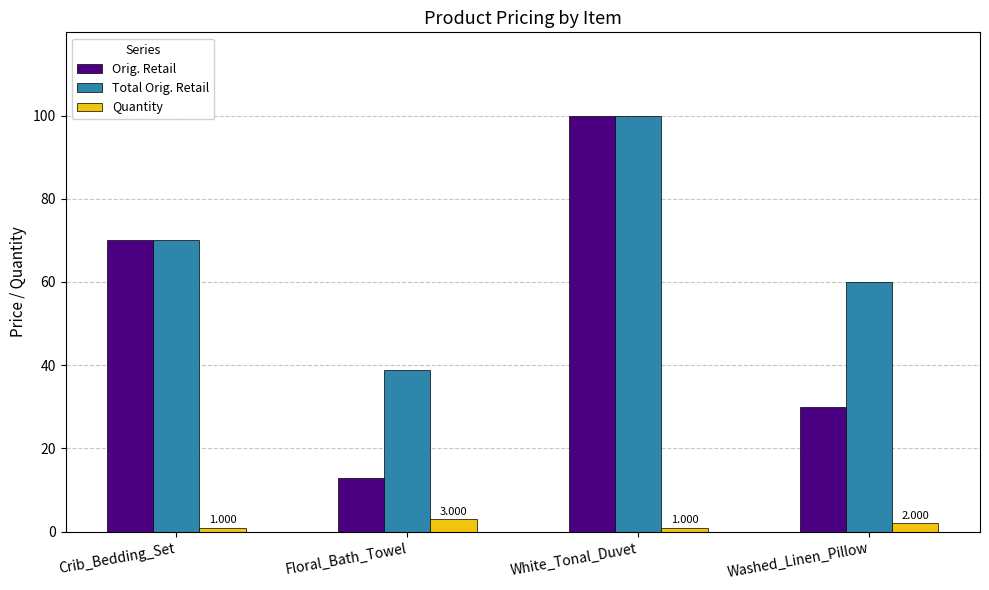

How many groups of bars are there?

4